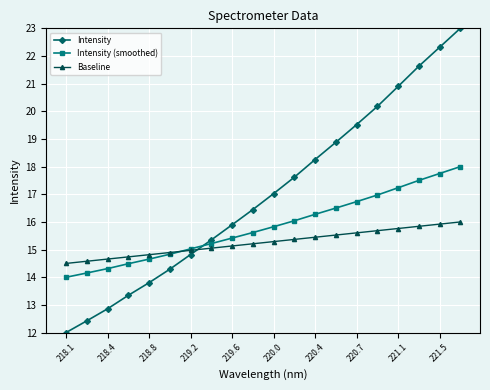

Which series ends up on top after the final intersection of Baseline and Intensity?

Intensity